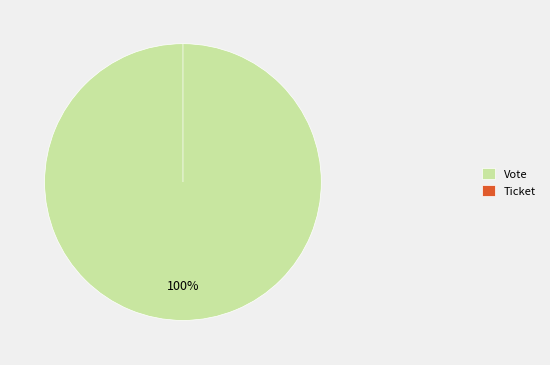

Rank the categories by value from highest to lowest.

Vote, Ticket